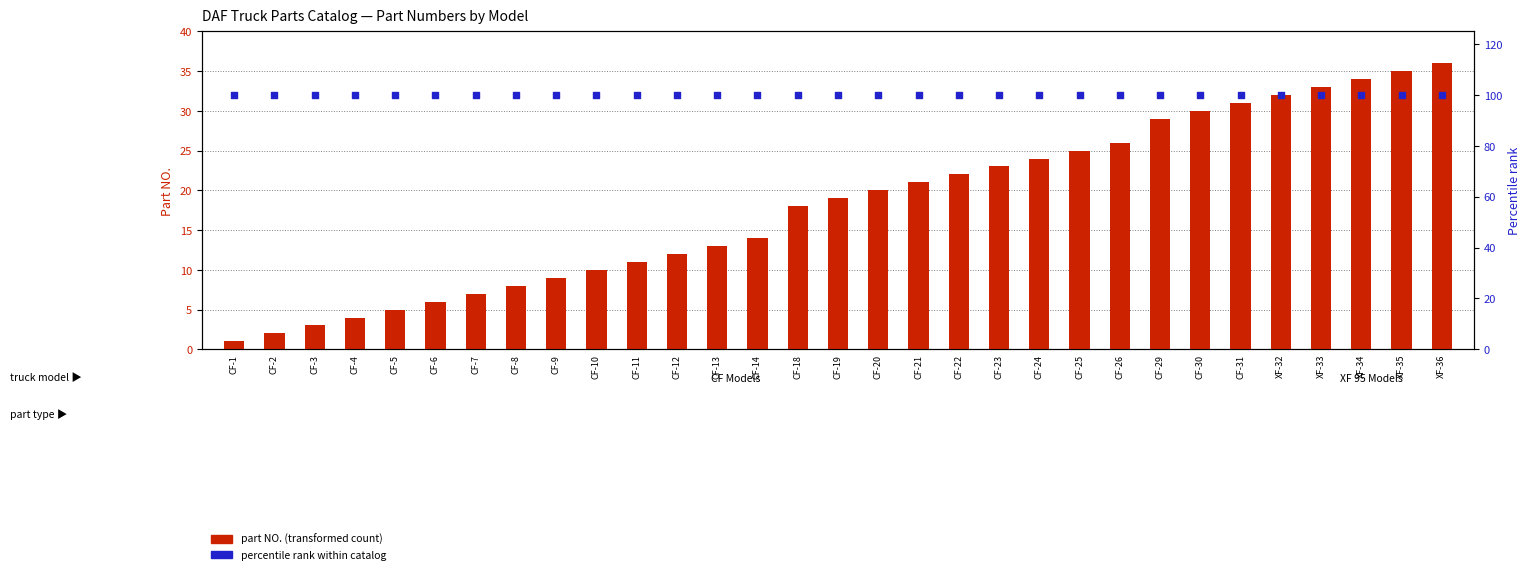

At which category is the sum across all series the highest?

XF-36